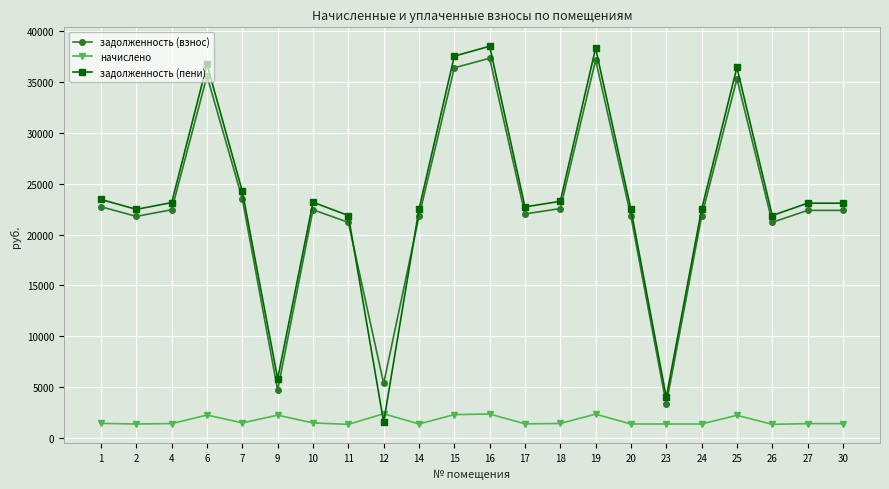

What are all the series names shown in the legend?

задолженность (взнос), начислено, задолженность (пени)